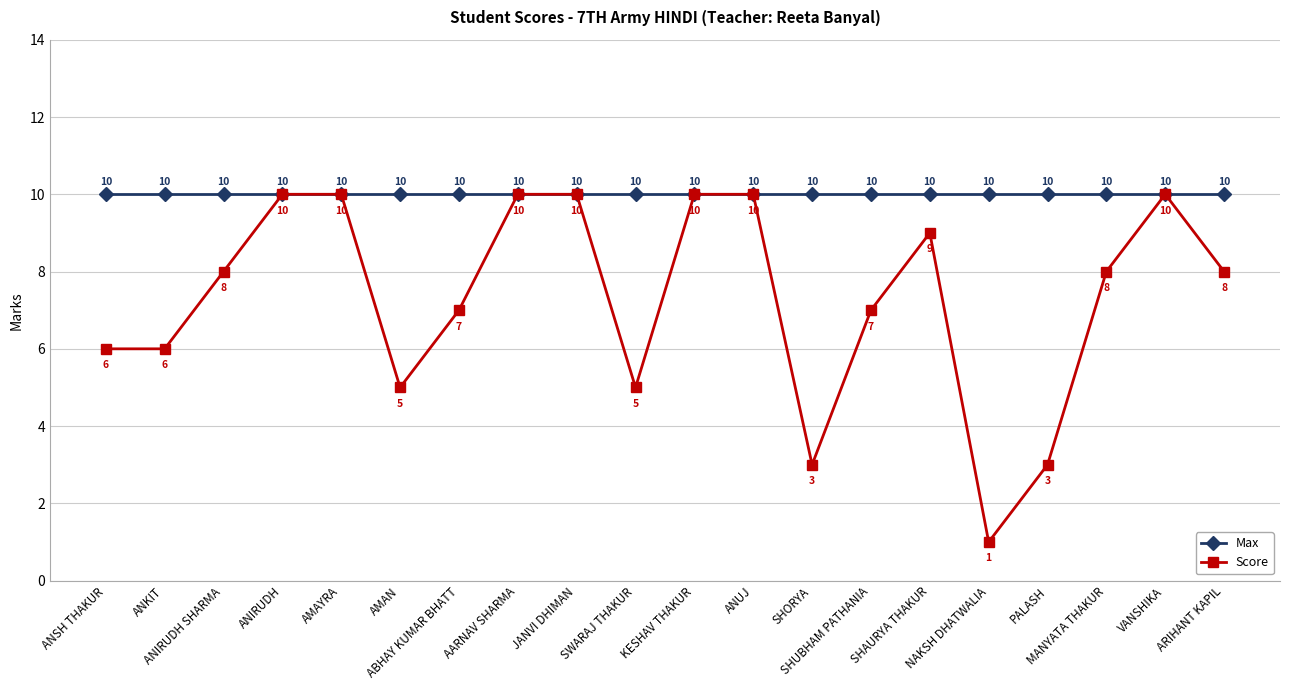

What is the minimum value for Max?

10